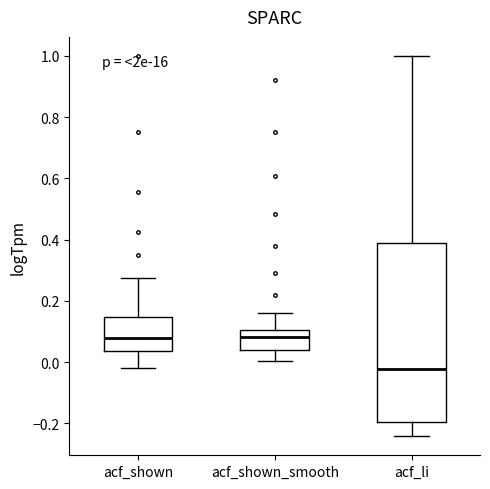

Which box is the tallest, from its lower edge to its upper edge?

acf_li